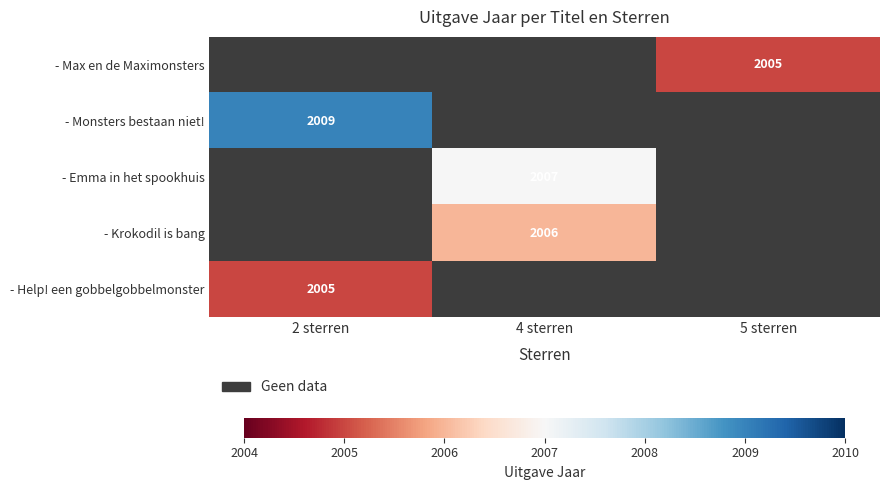

The value of - Monsters bestaan niet! at 2 sterren is 1122. True or false?

False